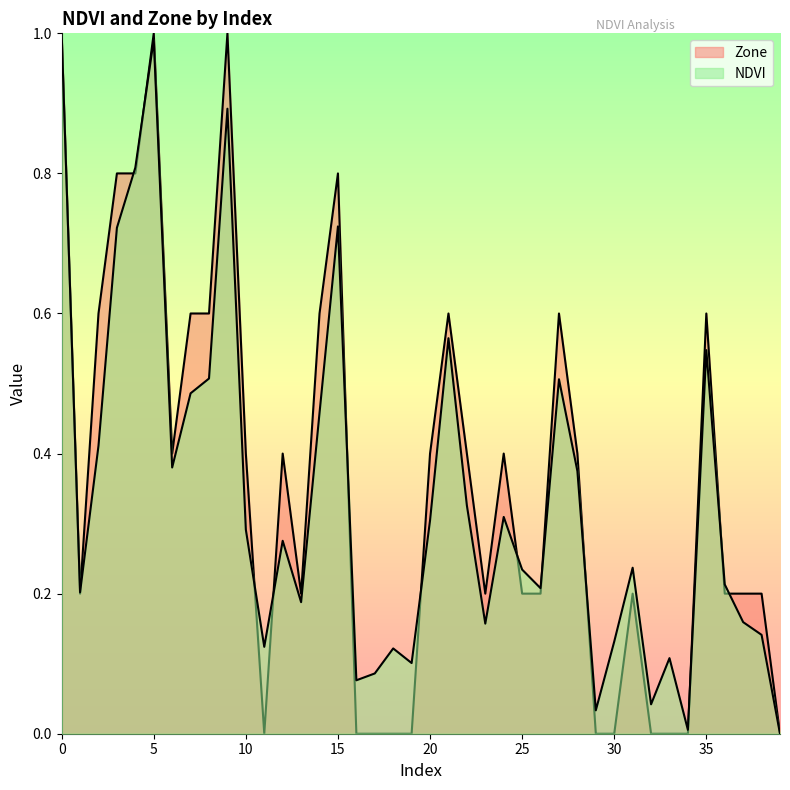

Which has a higher value, 13 or 7?

7